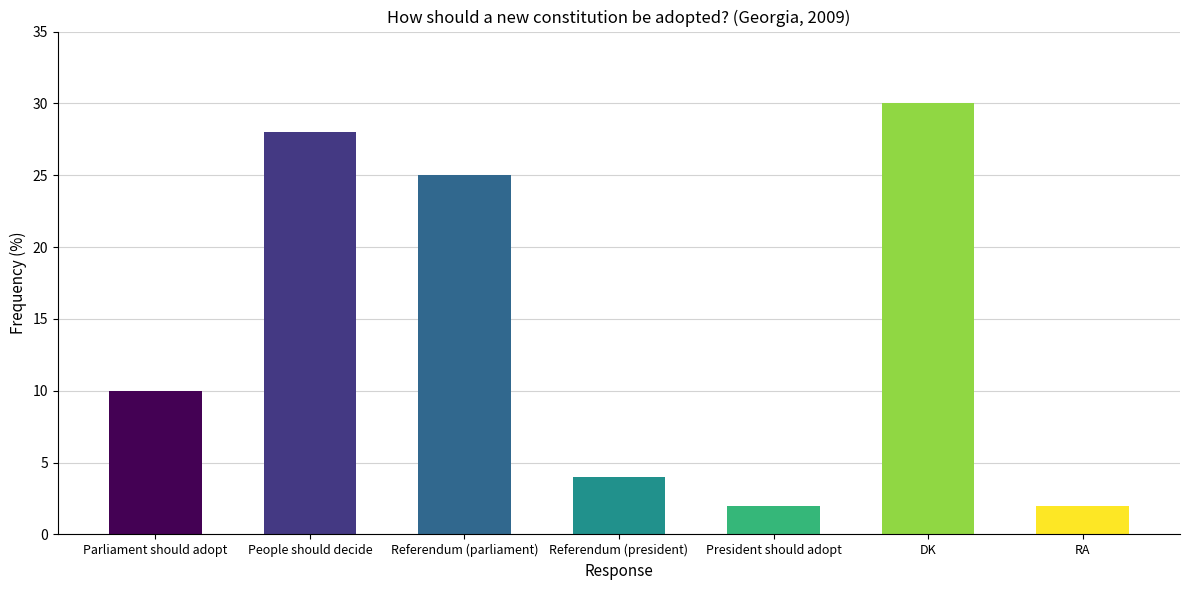

Which has a higher value, RA or Referendum (parliament)?

Referendum (parliament)